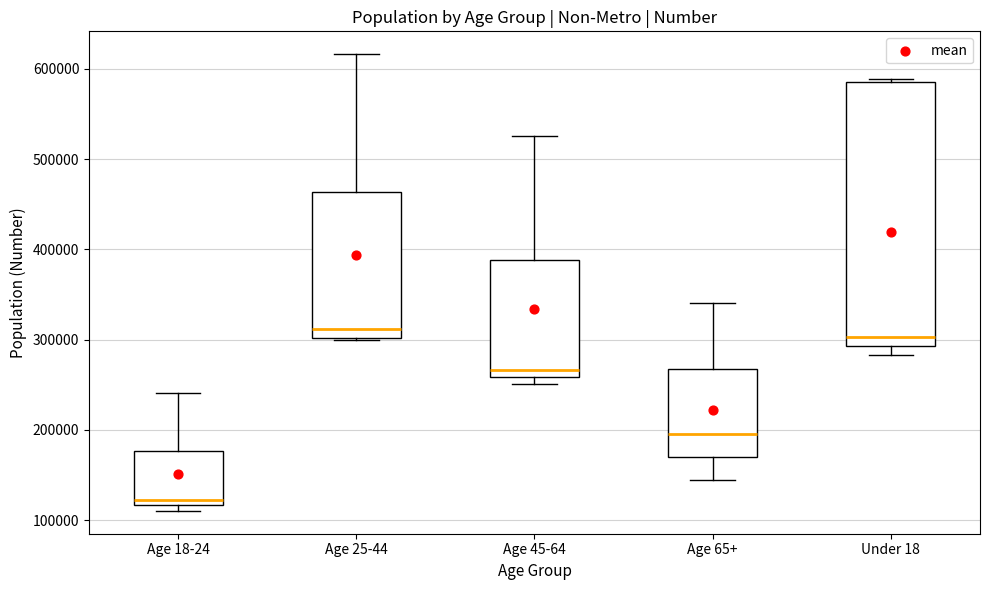

Which box is the tallest, from its lower edge to its upper edge?

Under 18